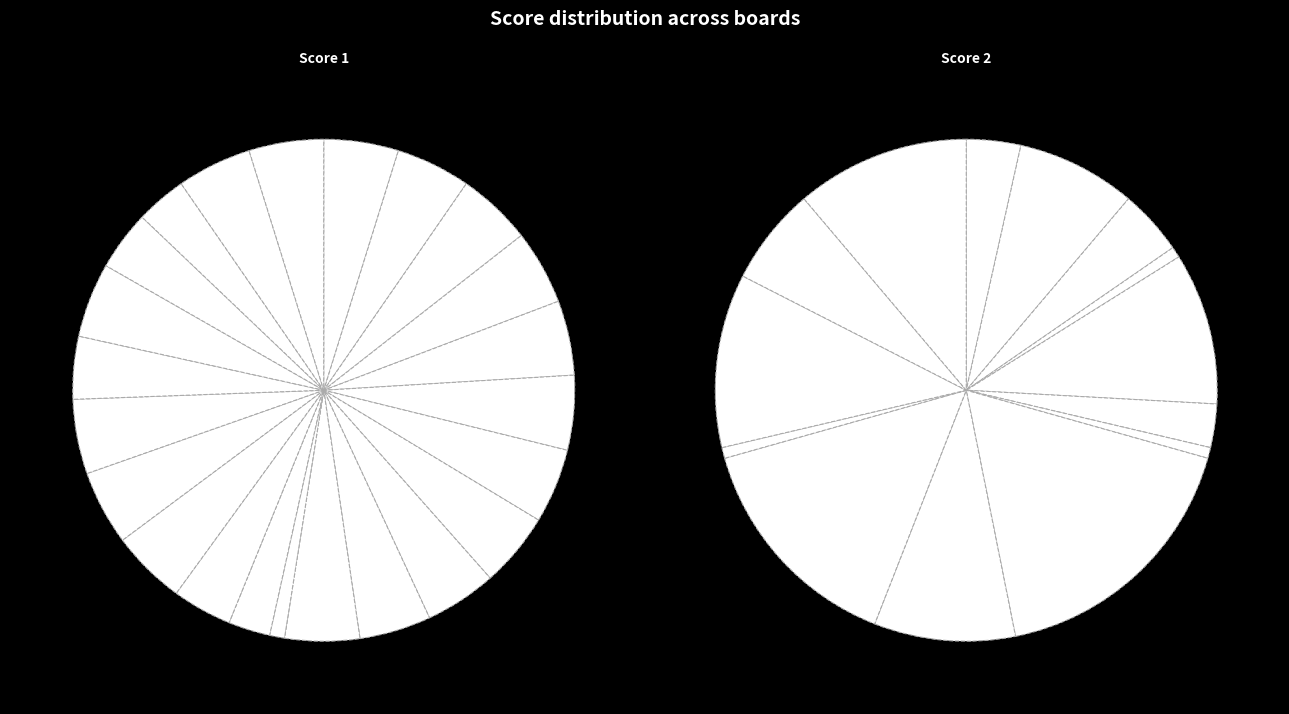

Count the number of slices in the pie.

23